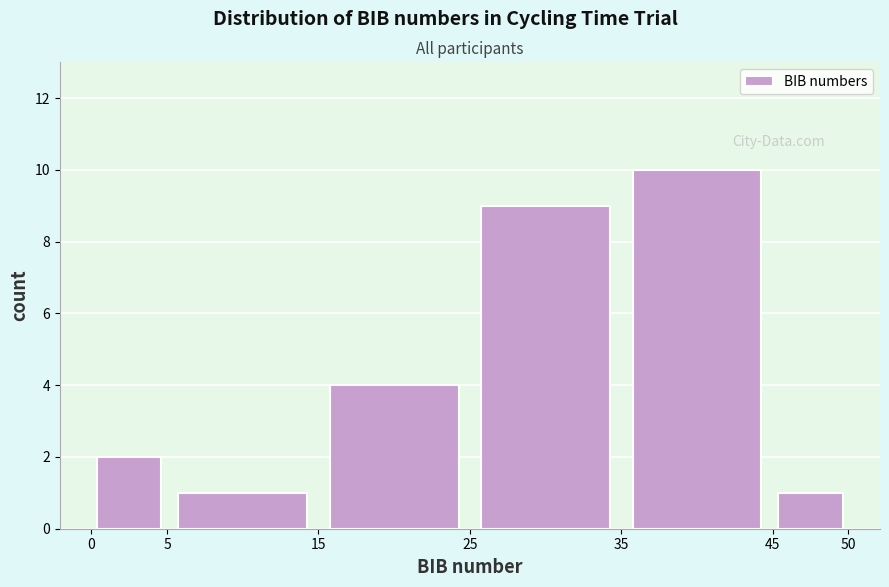

Reading left to right, list every bar in this chart as the range it spans on the x-axis followed by its height. The values are not printed on the chart, so give them approximately, as read against the axis.

0 to 5: 2
5 to 15: 1
15 to 25: 4
25 to 35: 9
35 to 45: 10
45 to 50: 1